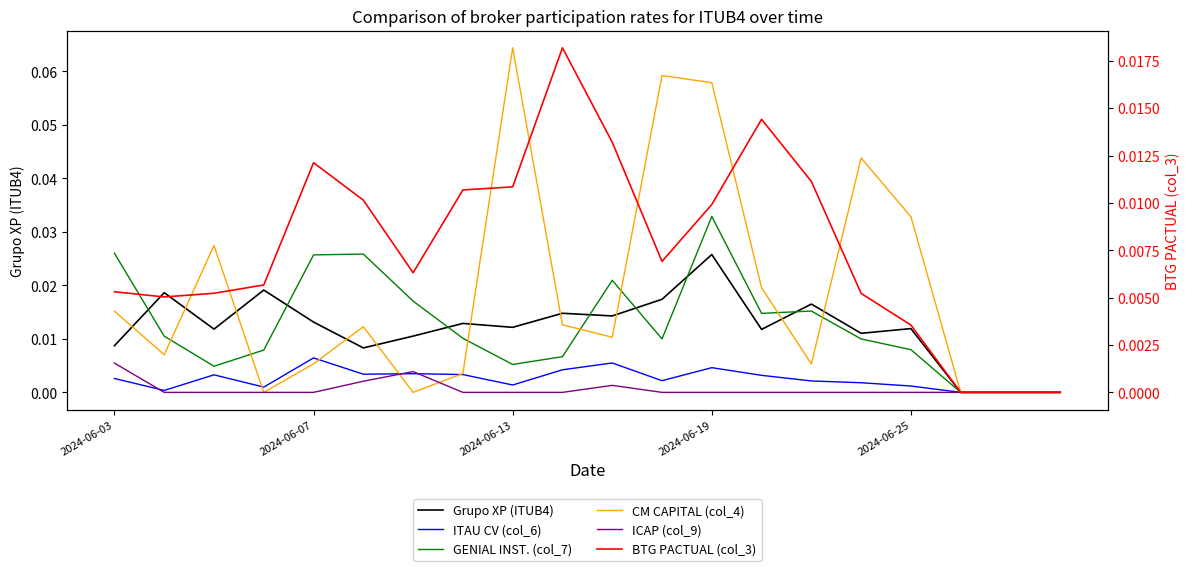

Reading left to right, list all the values displayed in this chart.

Grupo XP (ITUB4): 0.0	0.0	0.0	0.0	0.0	0.0	0.0	0.0	0.0	0.0	0.0	0.0	0.0	0.0	0.0	0.0	0.0	0.0	0.0	0.0
ITAU CV (col_6): 0.0	0.0	0.0	0.0	0.0	0.0	0.0	0.0	0.0	0.0	0.0	0.0	0.0	0.0	0.0	0.0	0.0	0.0	0.0	0.0
GENIAL INST. (col_7): 0.0	0.0	0.0	0.0	0.0	0.0	0.0	0.0	0.0	0.0	0.0	0.0	0.0	0.0	0.0	0.0	0.0	0.0	0.0	0.0
CM CAPITAL (col_4): 0.0	0.0	0.0	0.0	0.0	0.0	0.0	0.0	0.1	0.0	0.0	0.1	0.1	0.0	0.0	0.0	0.0	0.0	0.0	0.0
ICAP (col_9): 0.0	0.0	0.0	0.0	0.0	0.0	0.0	0.0	0.0	0.0	0.0	0.0	0.0	0.0	0.0	0.0	0.0	0.0	0.0	0.0
BTG PACTUAL (col_3): 0.0	0.0	0.0	0.0	0.0	0.0	0.0	0.0	0.0	0.0	0.0	0.0	0.0	0.0	0.0	0.0	0.0	0.0	0.0	0.0